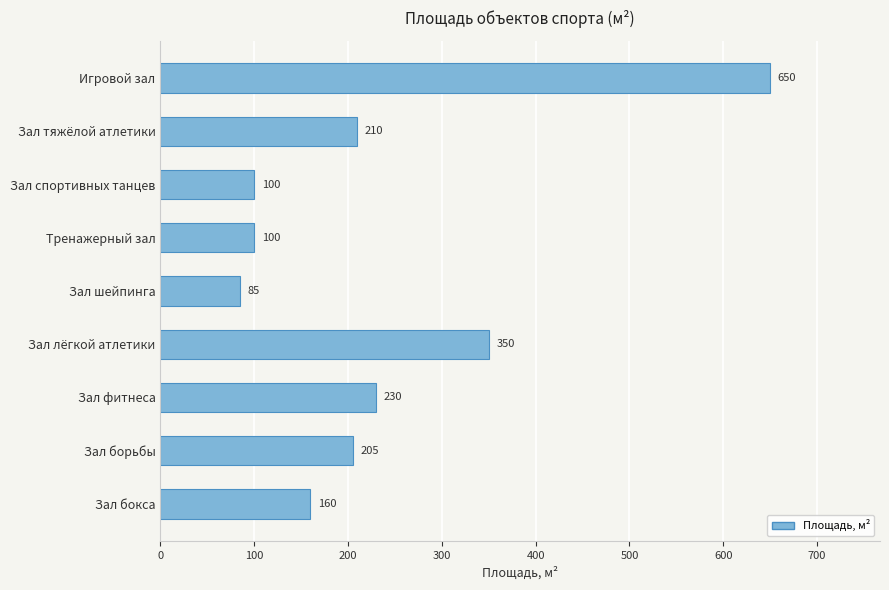

Reading top to bottom, transcribe all the data shown in this chart.

650	210	100	100	85	350	230	205	160